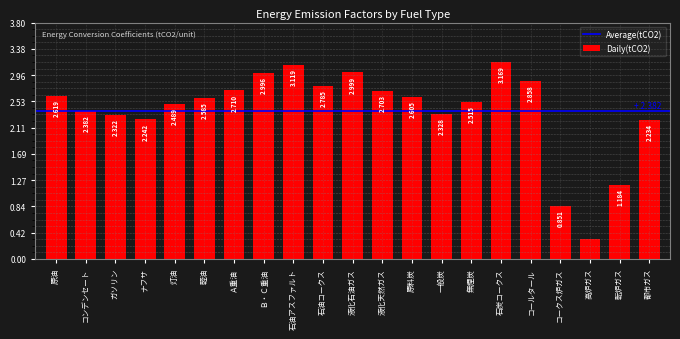

Which category has the highest value across all series?

石炭コークス